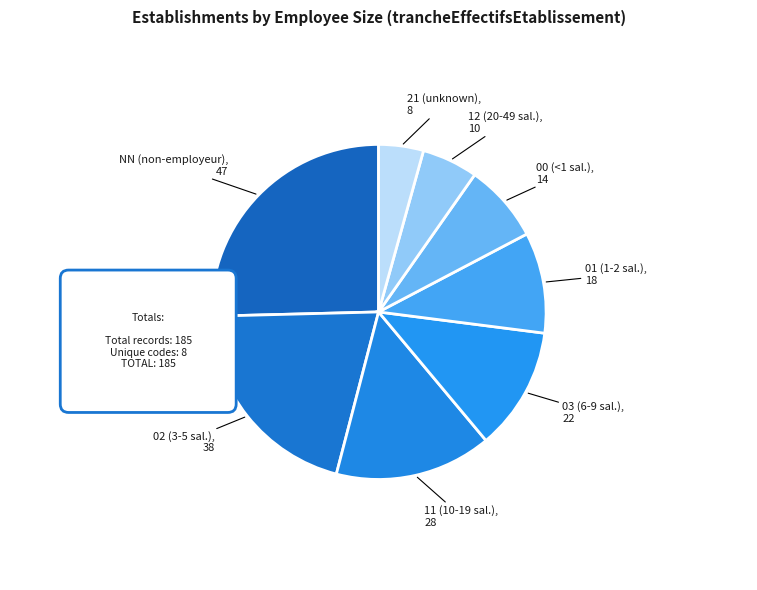

What is the change in value from 00 to 12?

-4